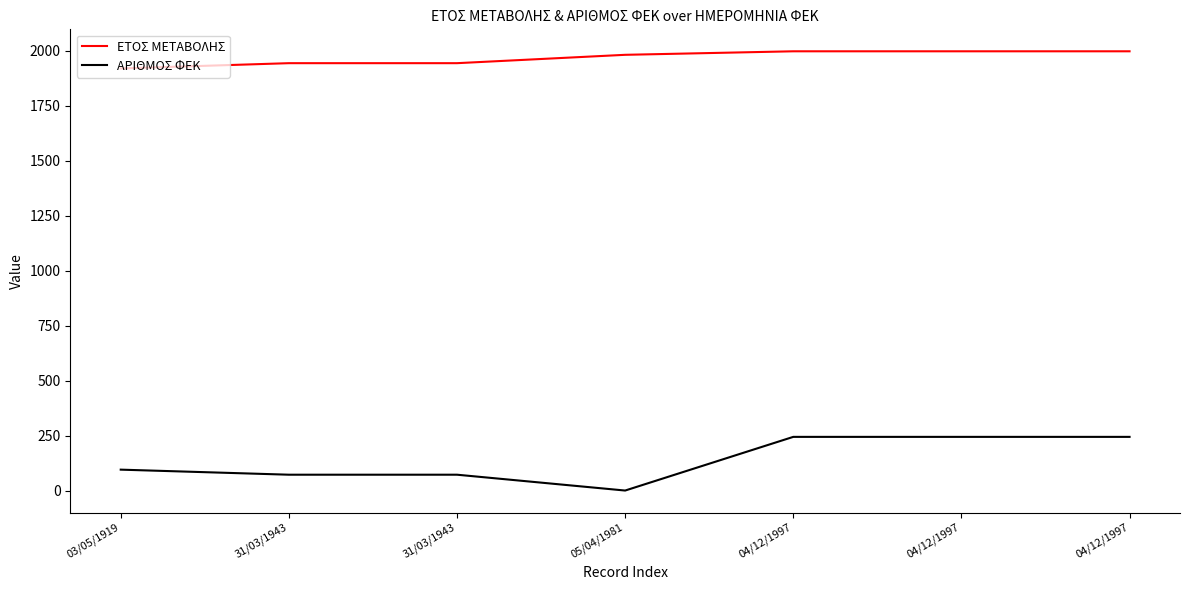

Where is ΑΡΙΘΜΟΣ ΦΕΚ nearest to the value 122?

03/05/1919